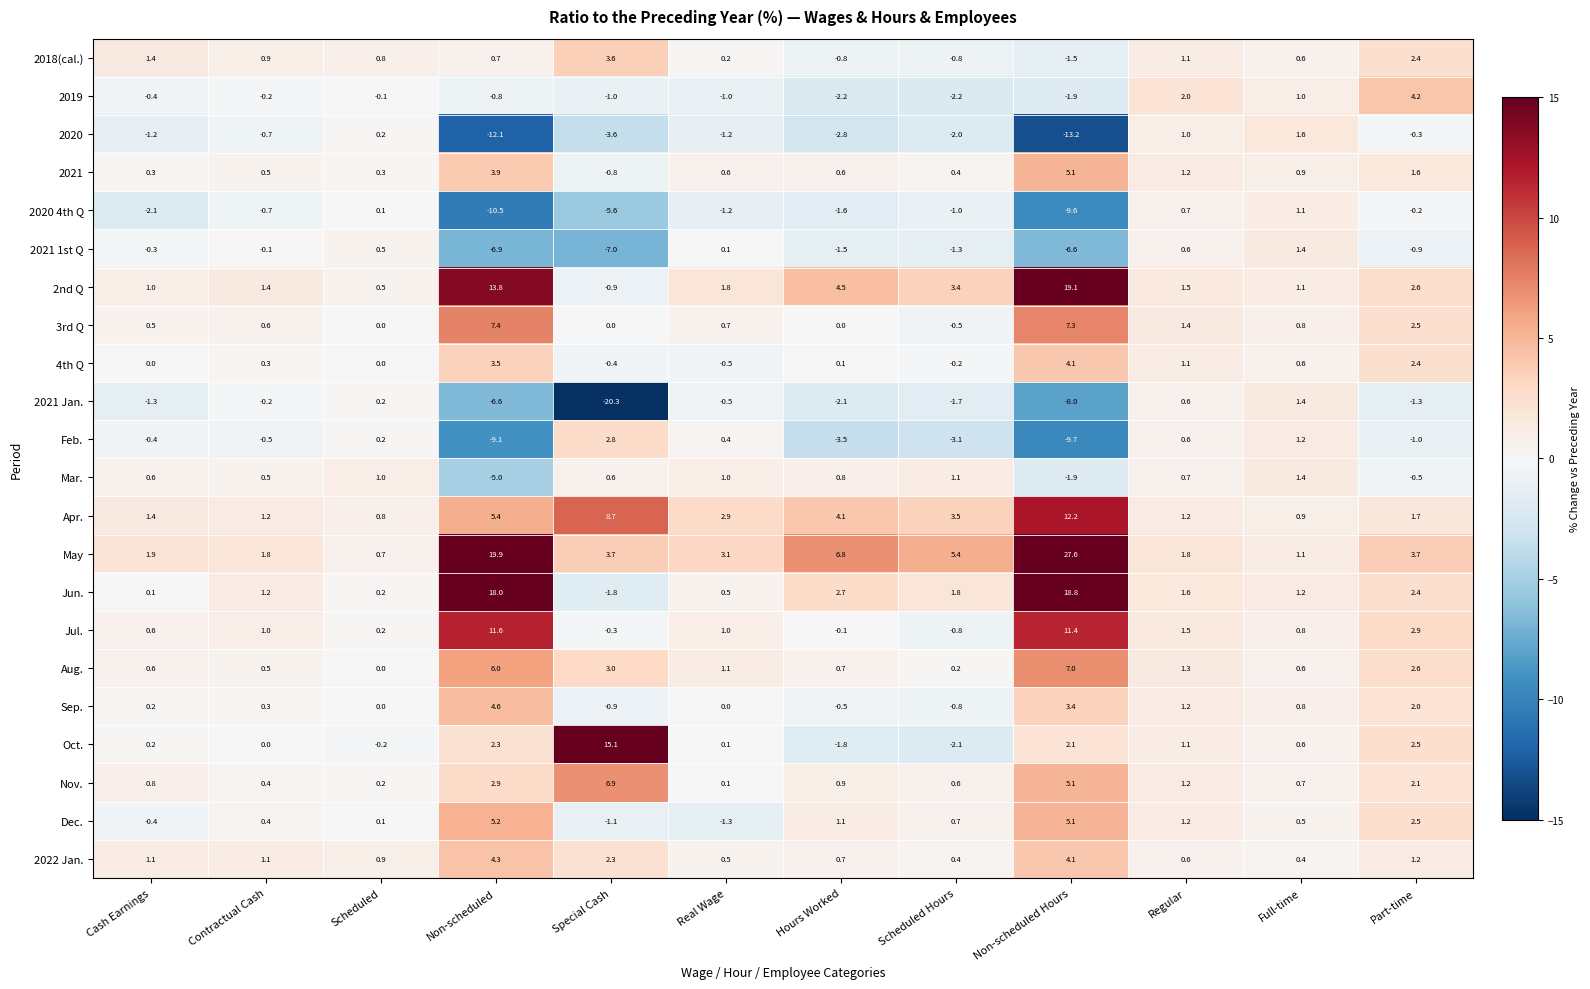

At which label is 2022 Jan. closest to 2?

Special Cash